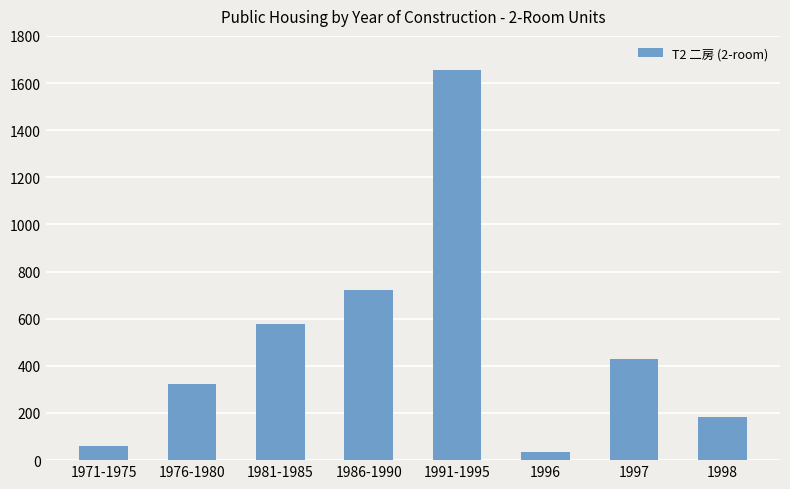

Reading right to left, extract all data points from this chart.

182	431	36	1655	722	577	321	60